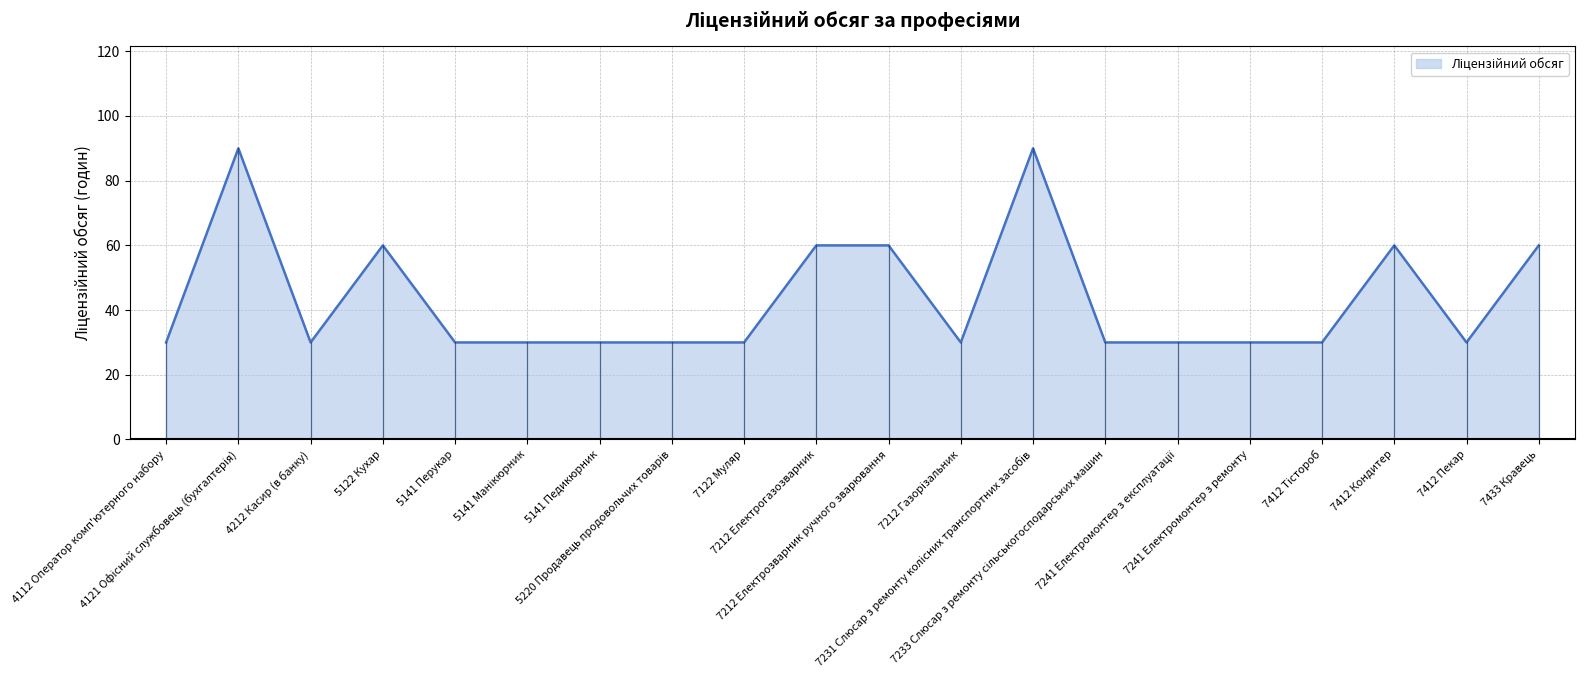

What is the smallest value displayed?

30